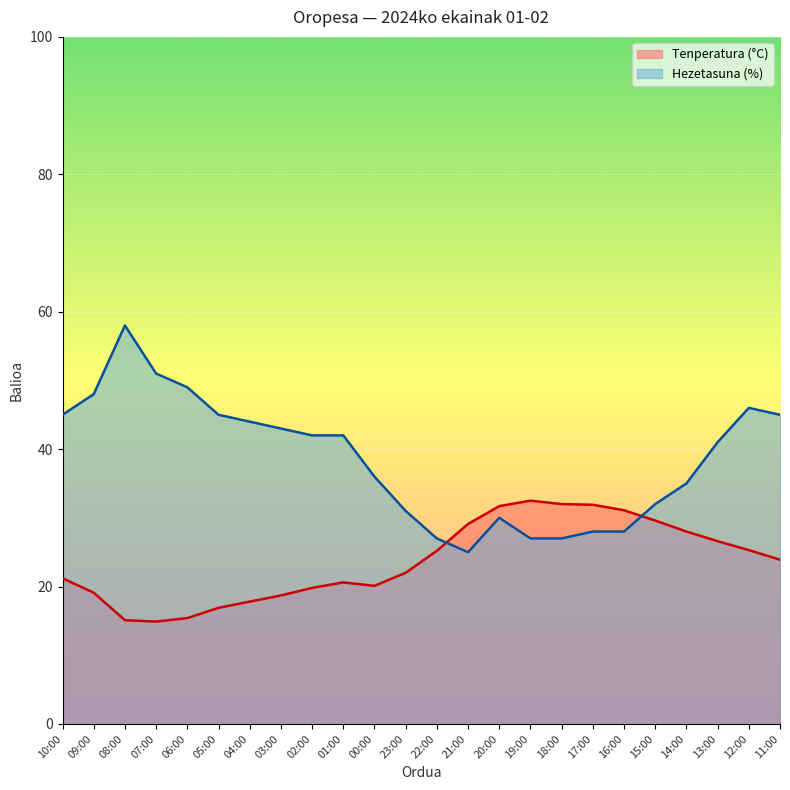

Reading left to right, list all the values displayed in this chart.

Tenperatura (°C): 21.2	19.1	15.1	14.9	15.4	16.9	17.8	18.7	19.8	20.6	20.1	22.0	25.2	29.1	31.7	32.5	32.0	31.9	31.1	29.6	28.0	26.6	25.3	23.9
Hezetasuna (%): 45.0	48.0	58.0	51.0	49.0	45.0	44.0	43.0	42.0	42.0	36.0	31.0	27.0	25.0	30.0	27.0	27.0	28.0	28.0	32.0	35.0	41.0	46.0	45.0